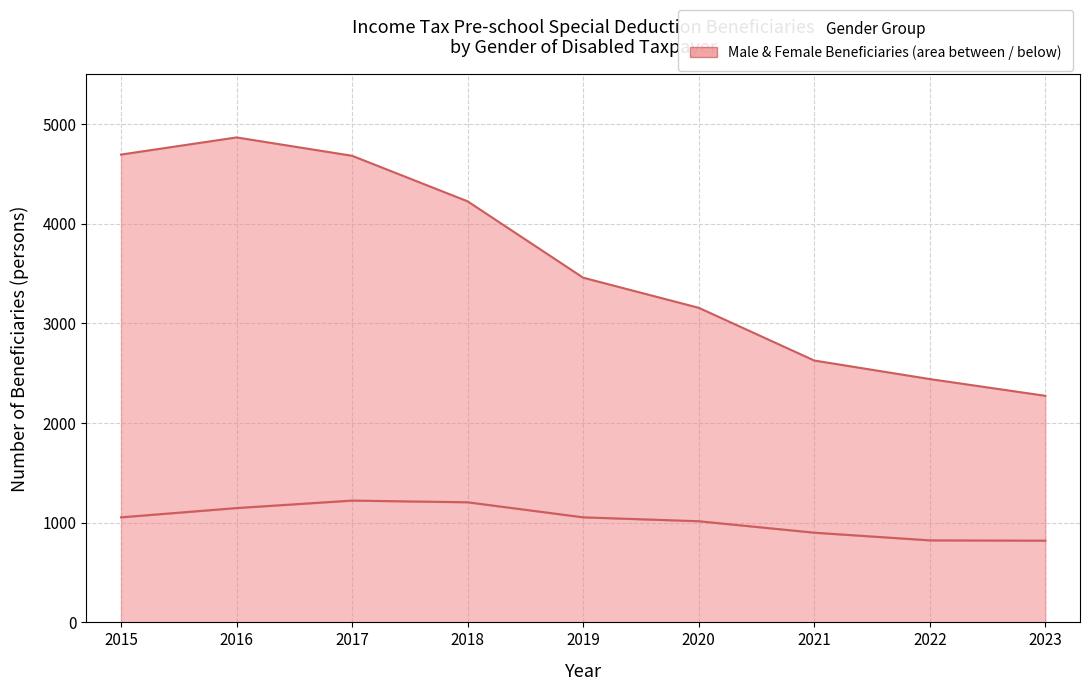

Between 2019 and 2020, which is larger?

2019